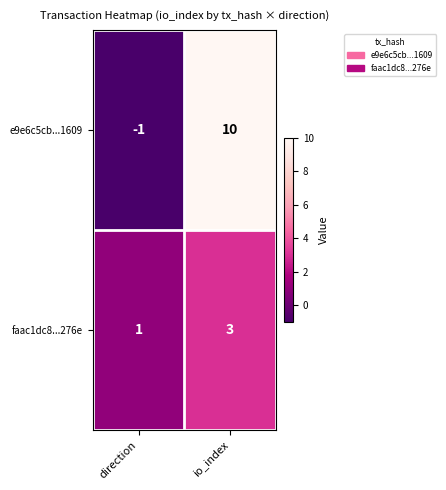

What is the sum of all e9e6c5cb...1609 values?

9